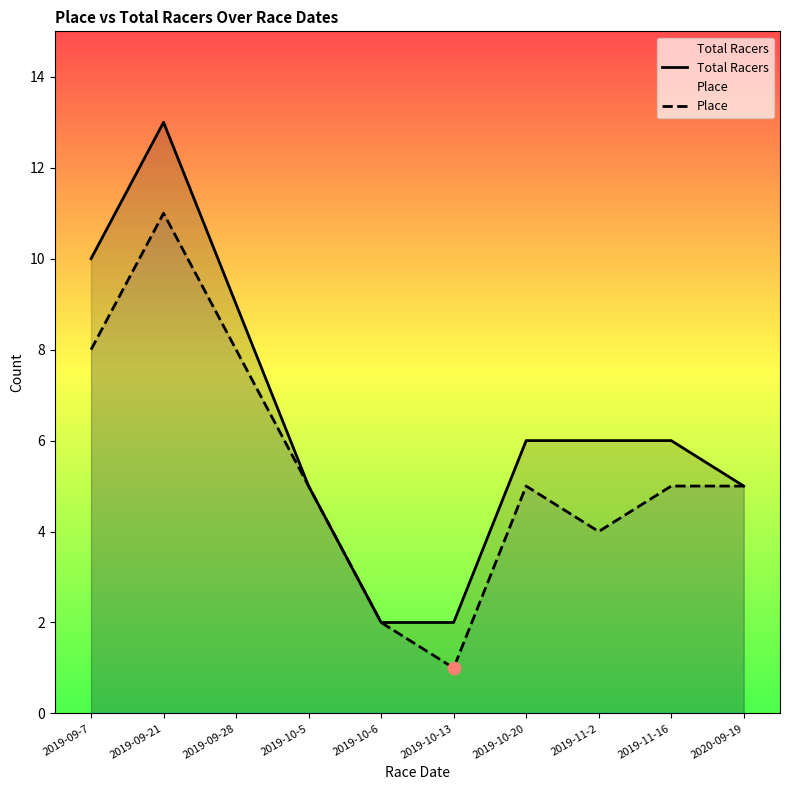

Which series contains the lowest Y value?

Place